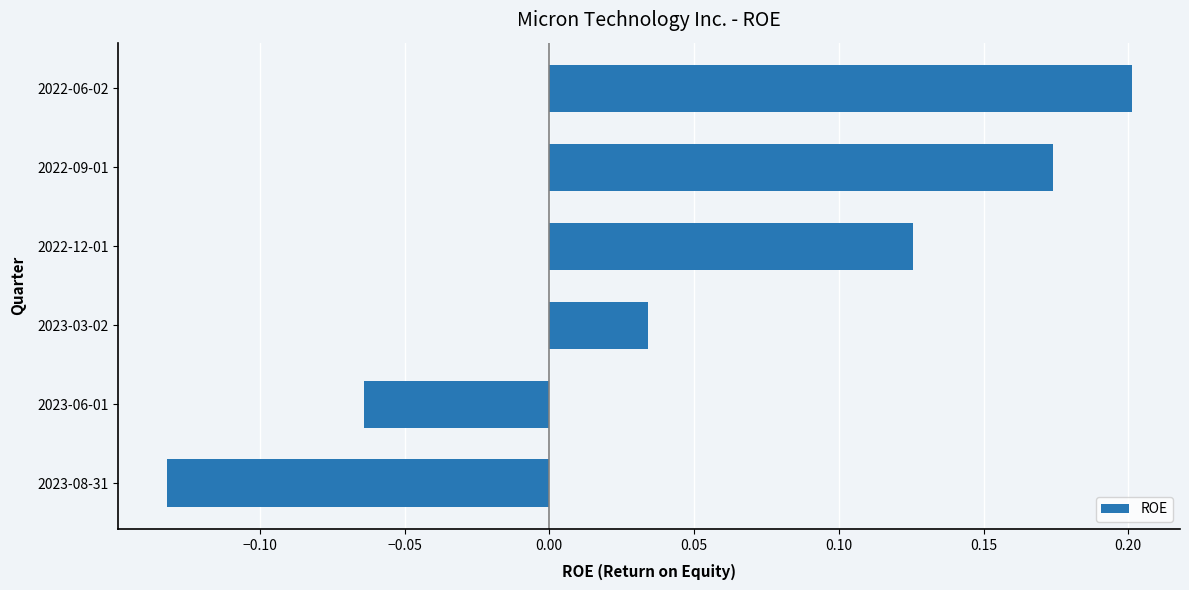

Which has a higher value, 2022-06-02 or 2023-06-01?

2022-06-02